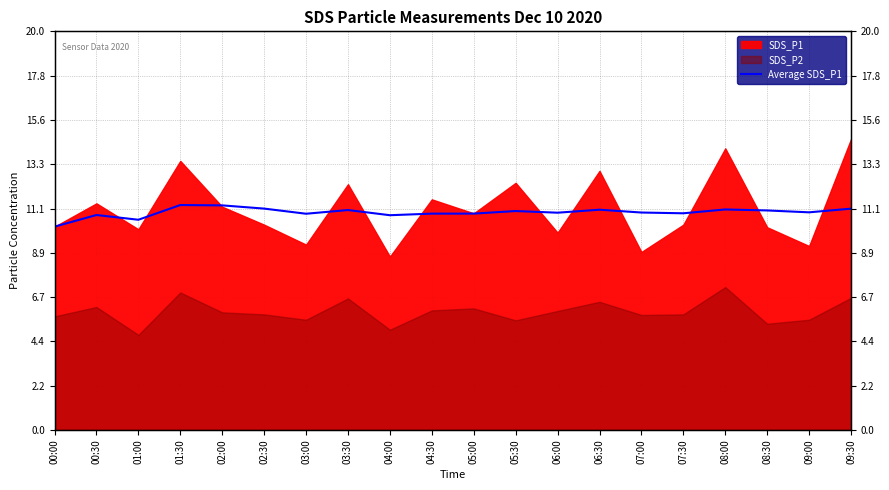

Reading left to right, extract all data points from this chart.

00:00=10.2	00:30=10.8	01:00=10.5	01:30=11.3	02:00=11.3	02:30=11.1	03:00=10.8	03:30=11.0	04:00=10.8	04:30=10.9	05:00=10.9	05:30=11.0	06:00=10.9	06:30=11.1	07:00=10.9	07:30=10.9	08:00=11.1	08:30=11.0	09:00=10.9	09:30=11.1